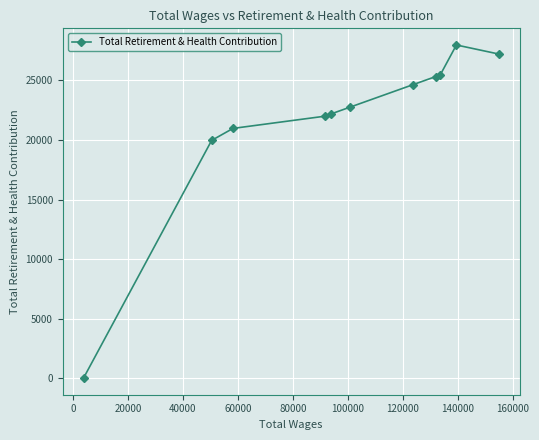

What is the maximum value shown in the chart?

27982